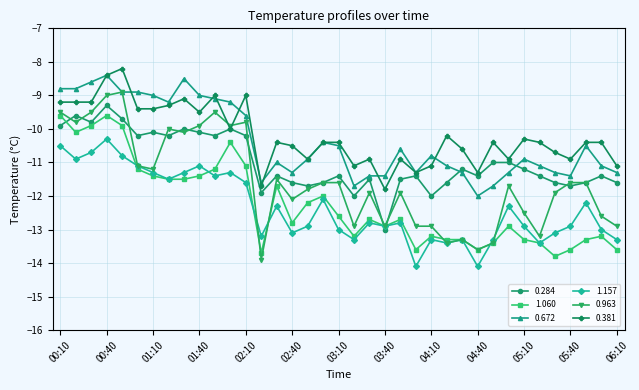

Which series has the widest spread of values?

0.963